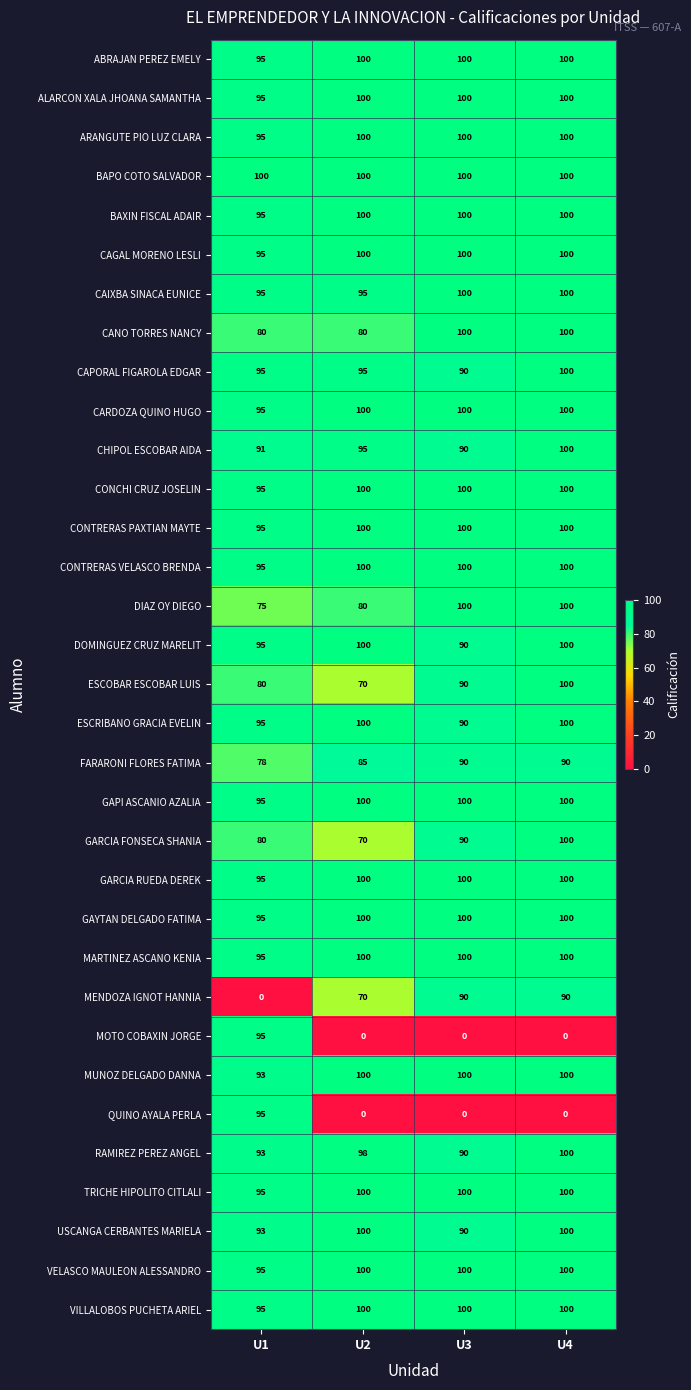

What is the average value of the ALARCON XALA JHOANA SAMANTHA series?

99